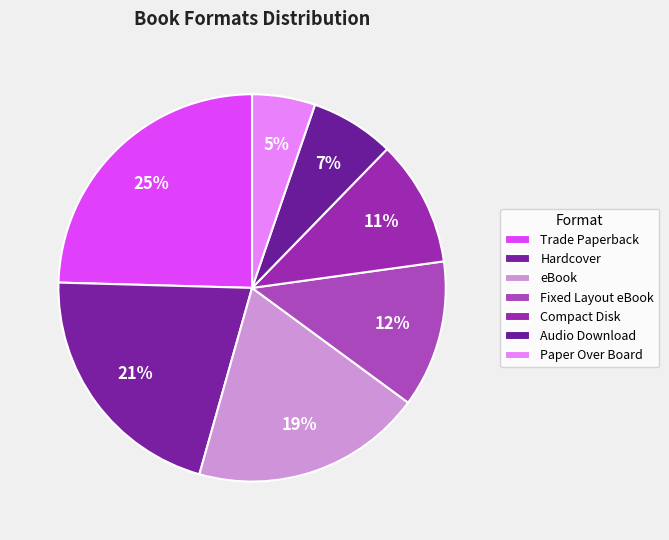

Does Compact Disk account for over 50% of the chart?

No